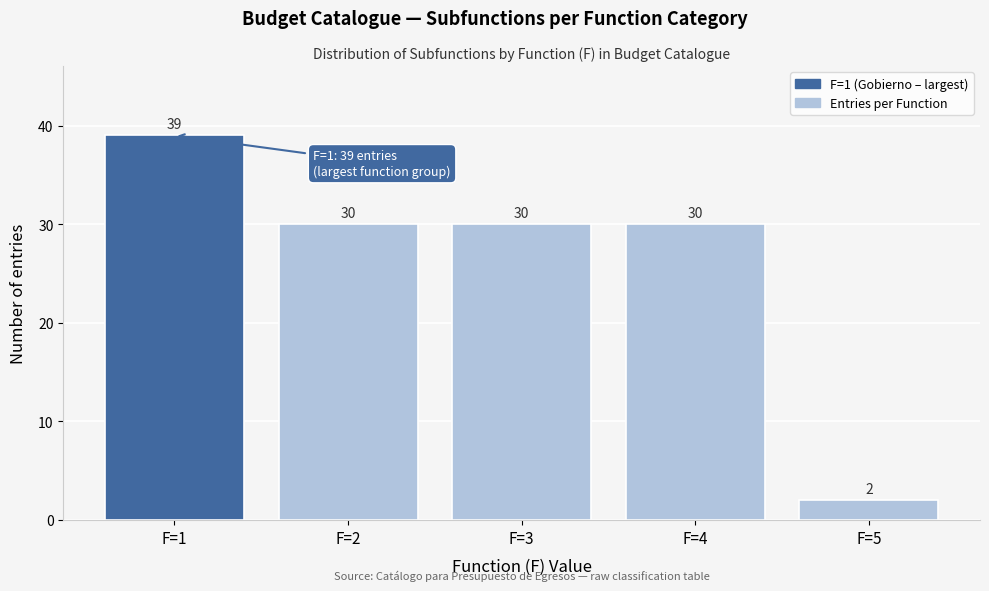

Reading left to right, list every bar in this chart as the range it spans on the x-axis followed by its height.

0.5 to 1.5: 39
1.5 to 2.5: 30
2.5 to 3.5: 30
3.5 to 4.5: 30
4.5 to 5.5: 2